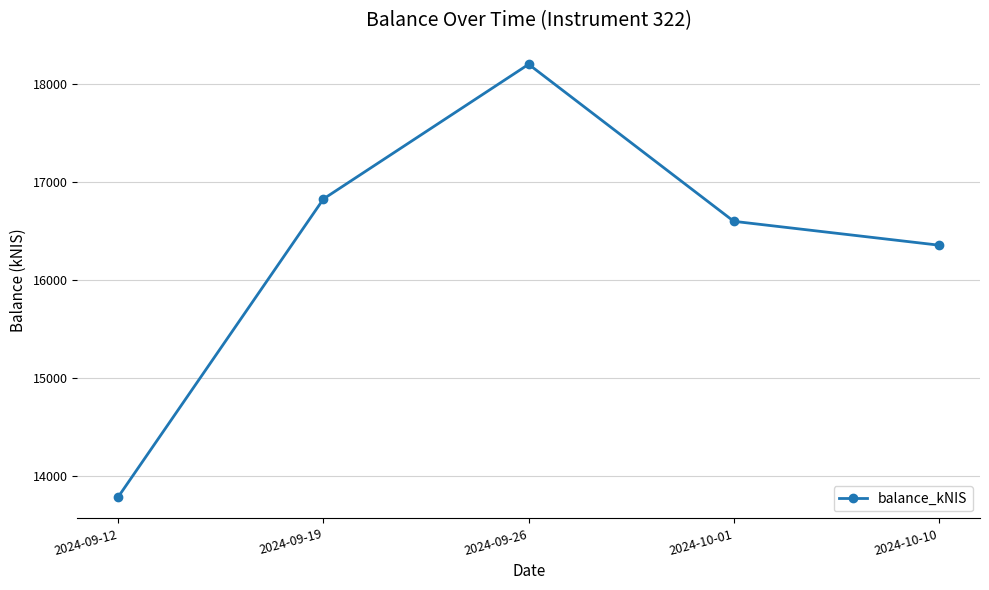

Rank the categories by value from lowest to highest.

2024-09-12, 2024-10-10, 2024-10-01, 2024-09-19, 2024-09-26